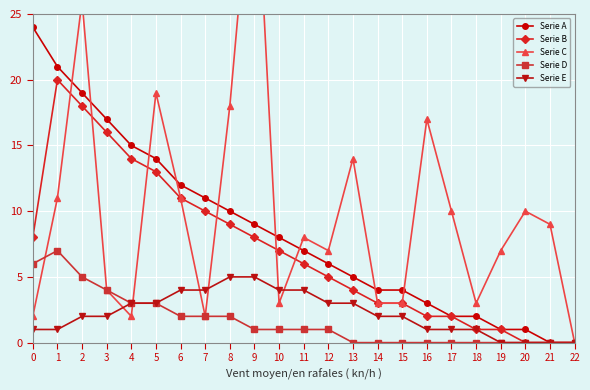

True or false: Serie C has more than 0 points higher than both neighbors.

True